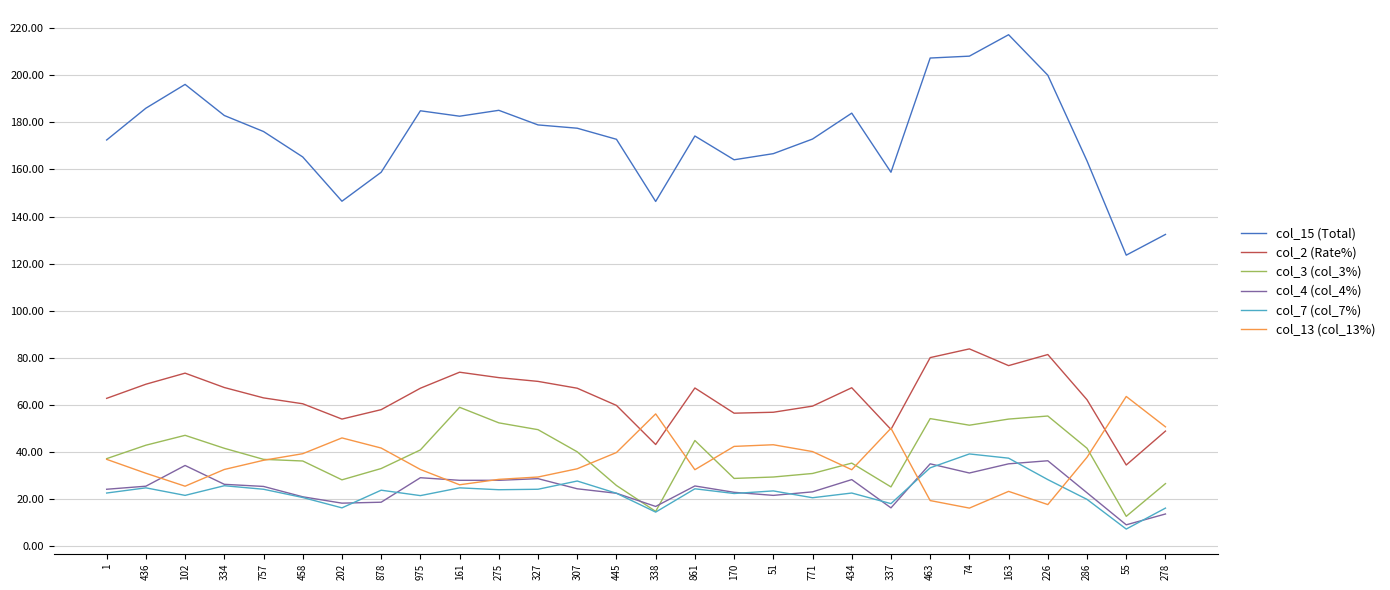

The col_2 (Rate%) series shows 65.0 at 278. True or false?

False